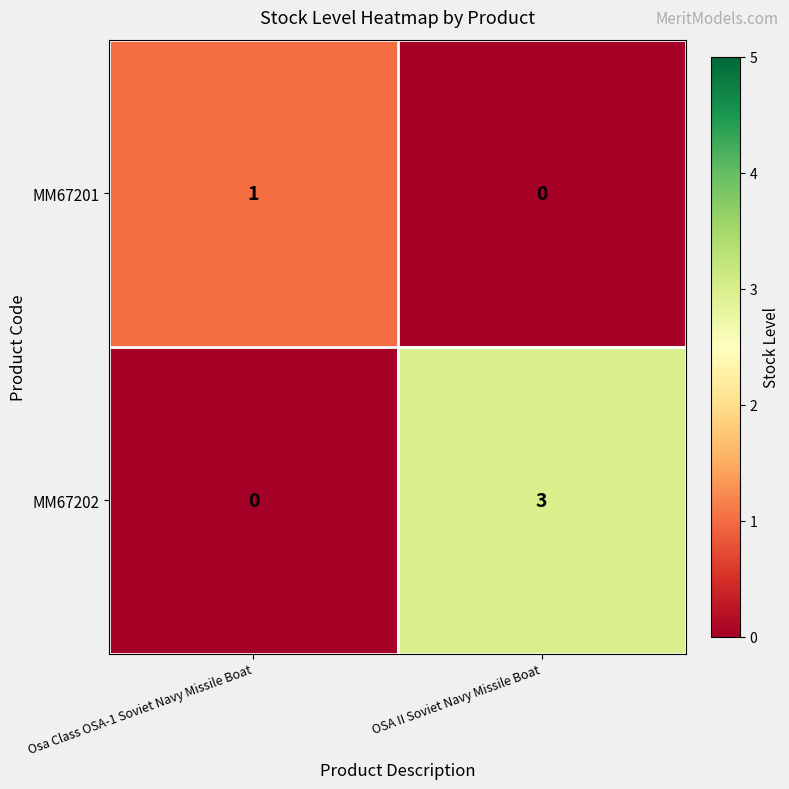

True or false: MM67202 has a value of 5 at OSA II Soviet Navy Missile Boat.

False